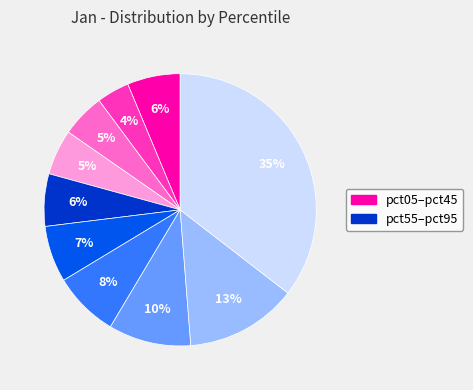

Is there a majority slice in this chart?

No